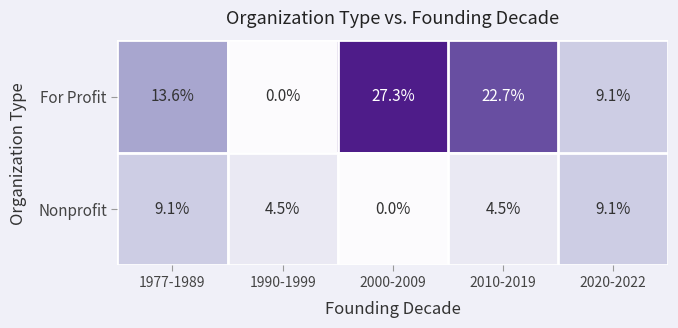

The value of For Profit at 1990-1999 is -9.9. True or false?

False